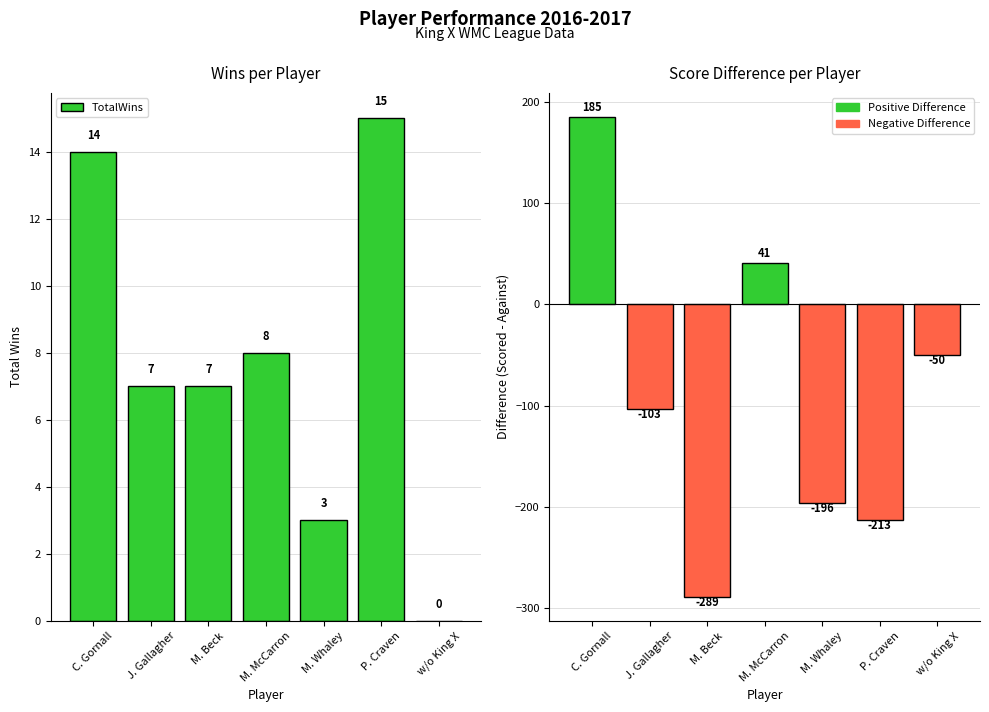

What is the greatest value displayed?

185